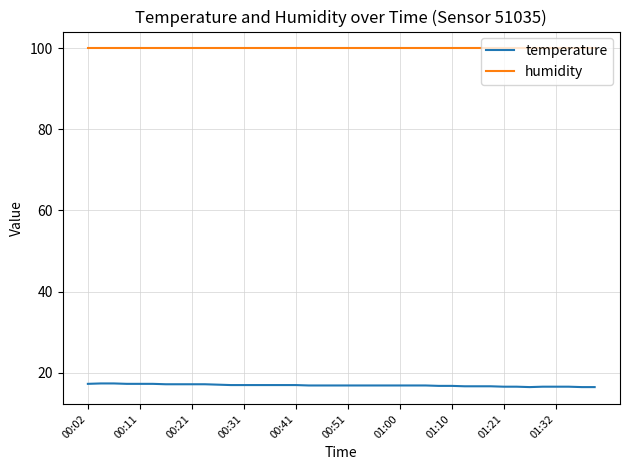

List the series in order of their overall mean, highest first.

humidity, temperature